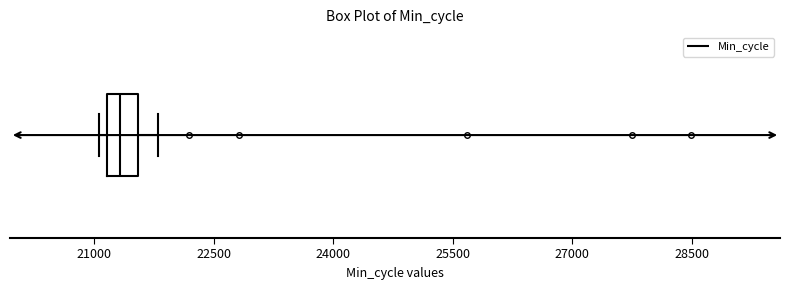

Where is the right edge of the box on the x-axis? The values are not printed on the chart, so give them approximately, as read against the axis.

21600